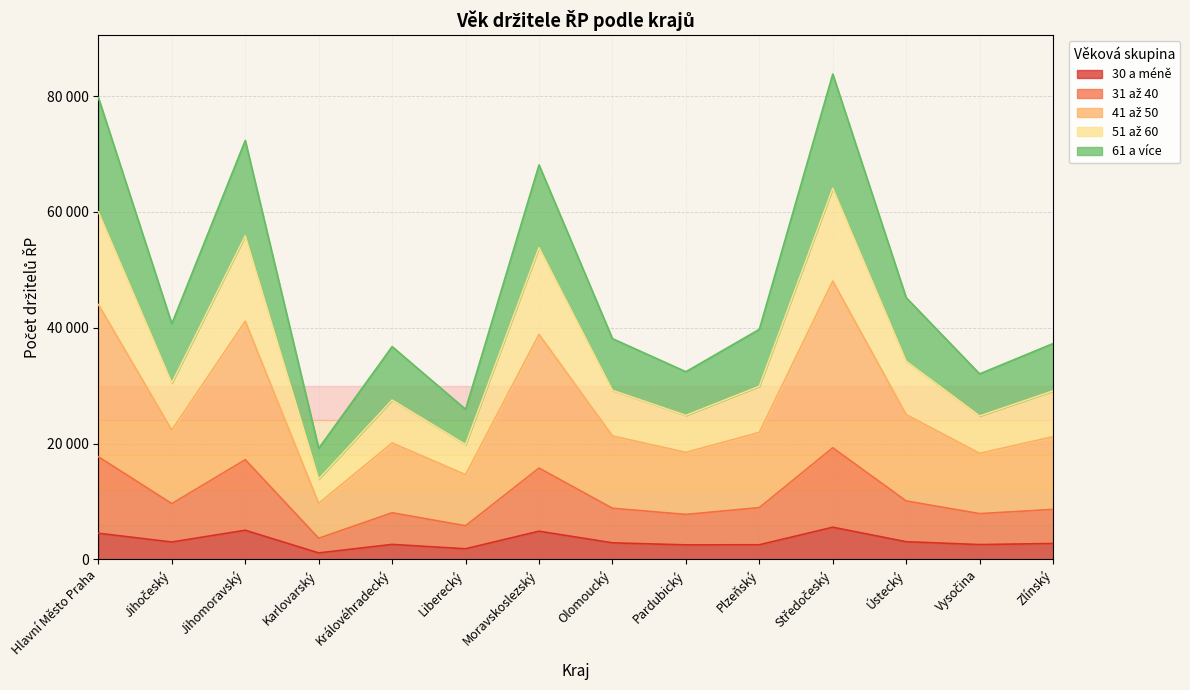

Reading left to right, list all the values displayed in this chart.

30 a méně: 4506	2994	5024	1108	2578	1825	4862	2851	2498	2517	5546	3043	2549	2738
31 až 40: 17711	9622	17206	3637	8039	5802	15760	8821	7752	8929	19264	10082	7894	8624
41 až 50: 43998	22330	41114	9675	20094	14624	38840	21316	18468	21925	48055	25003	18301	21182
51 až 60: 60007	30454	55850	13857	27502	19815	53813	29181	24853	29885	64064	34197	24750	29085
61 a více: 79733	40676	72337	19165	36737	25901	68113	38105	32396	39717	83798	45187	32025	37264